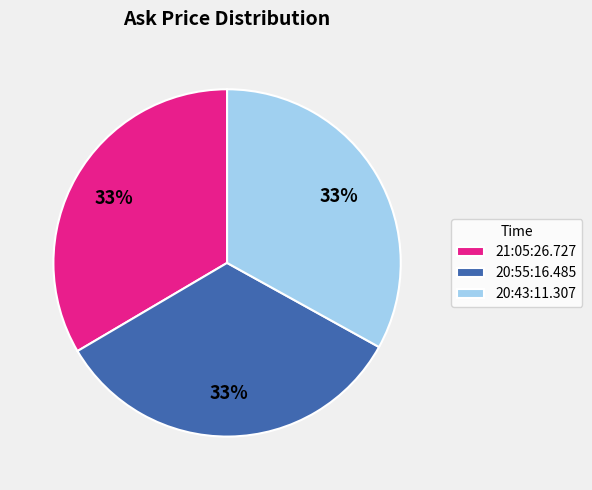

Is there a majority slice in this chart?

No